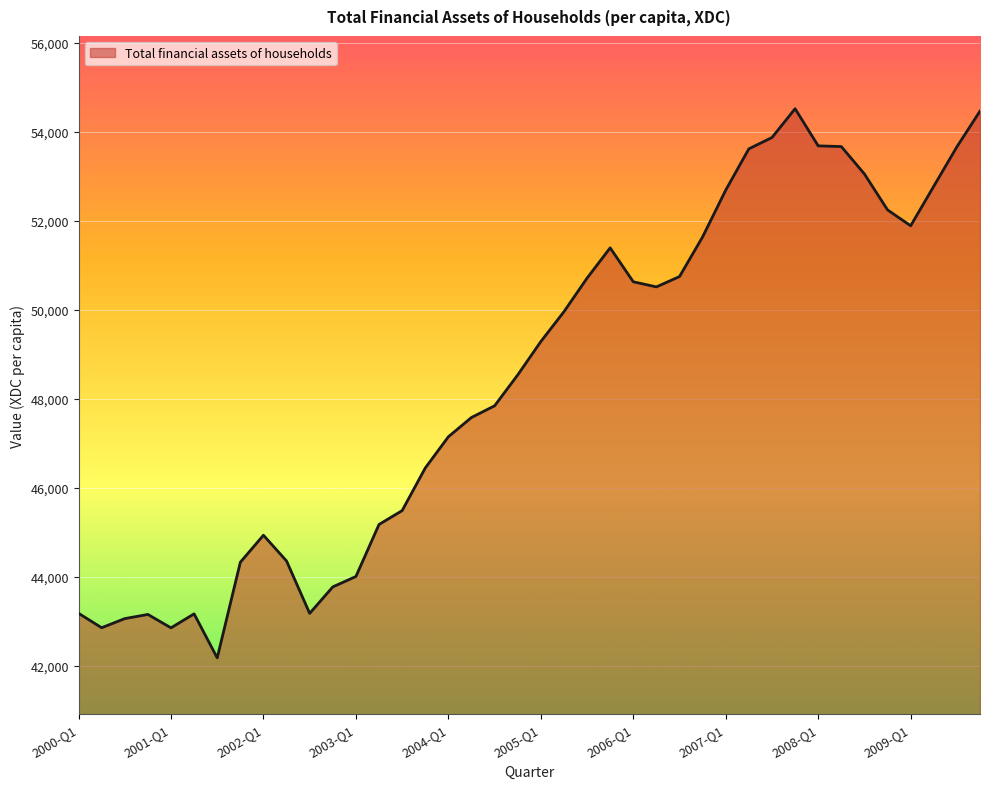

What is the average value?

48457.5